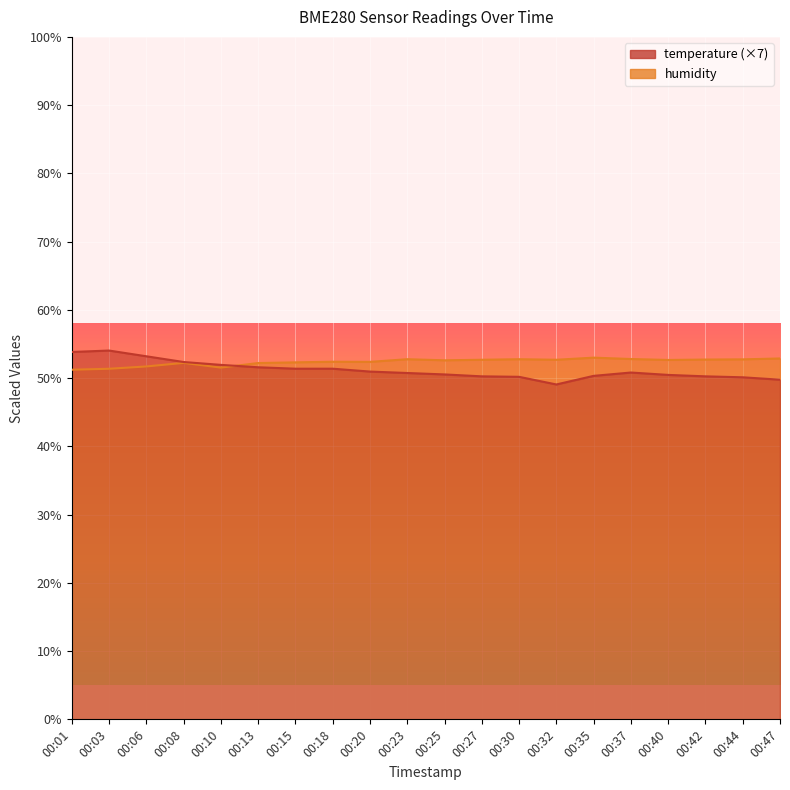

Rank the series by their maximum value, from highest to lowest.

temperature, humidity